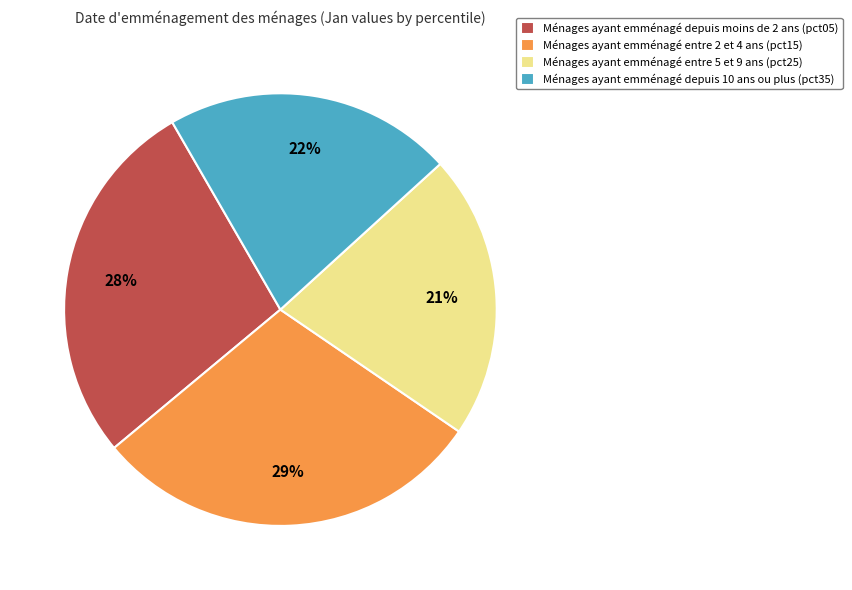

What is the largest slice in the pie chart?

Ménages ayant emménagé entre 2 et 4 ans (pct15)